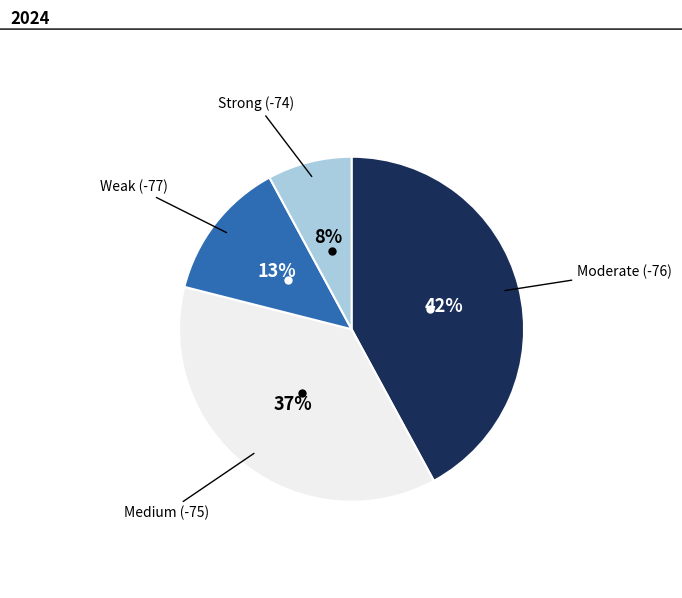

To the nearest percent, what is the average slice percentage?

25%